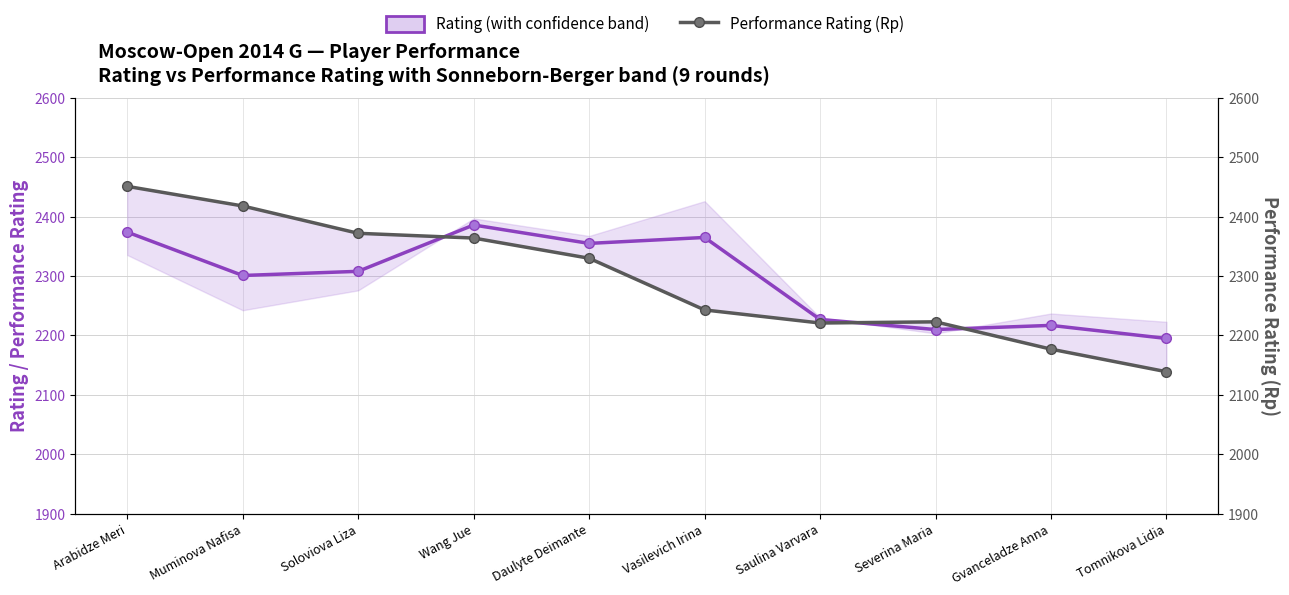

What is the total value across all series at Muminova Nafisa?

4719